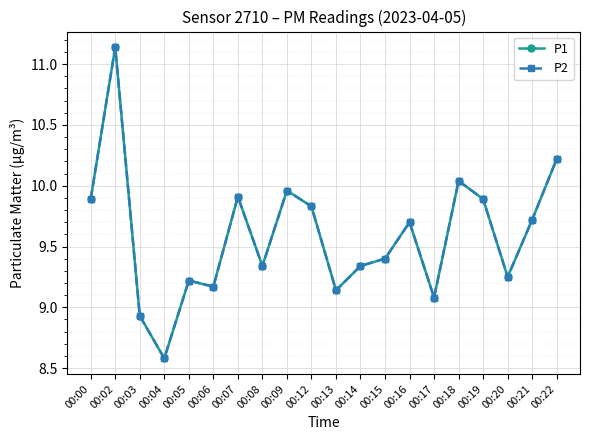

Does the chart have visible grid lines?

Yes